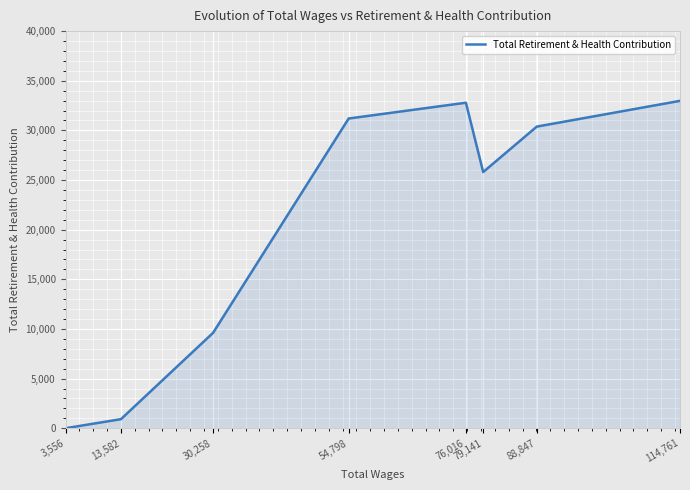

How many distinct data groups are displayed?

1